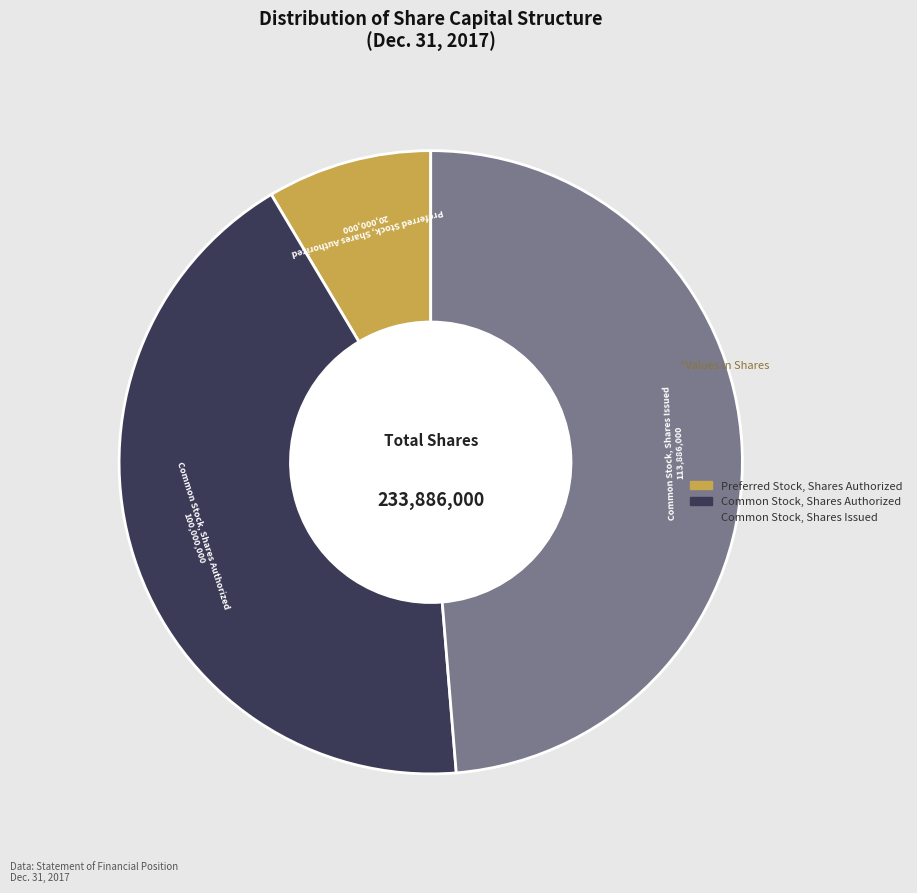

Rank the categories by value from lowest to highest.

Preferred Stock, Shares Authorized, Common Stock, Shares Authorized, Common Stock, Shares Issued